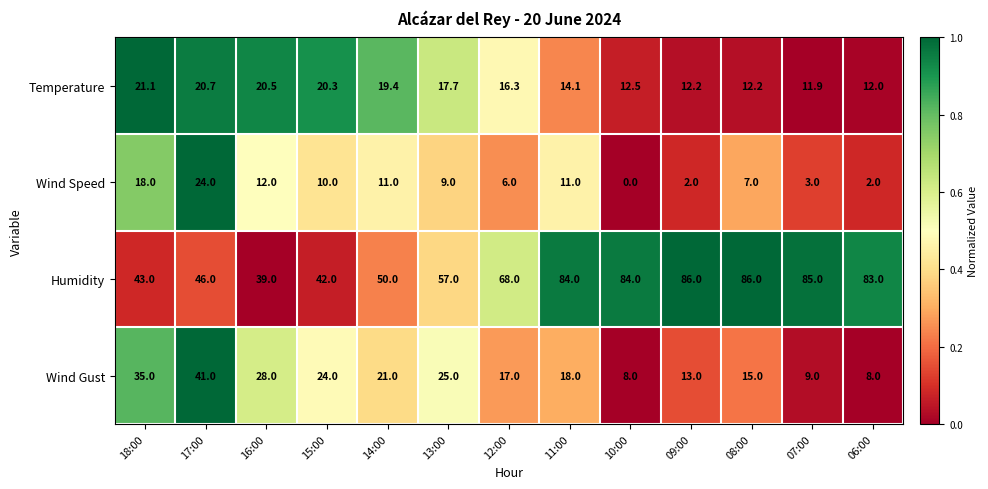

What is the total value across all series at 18:00?

117.1